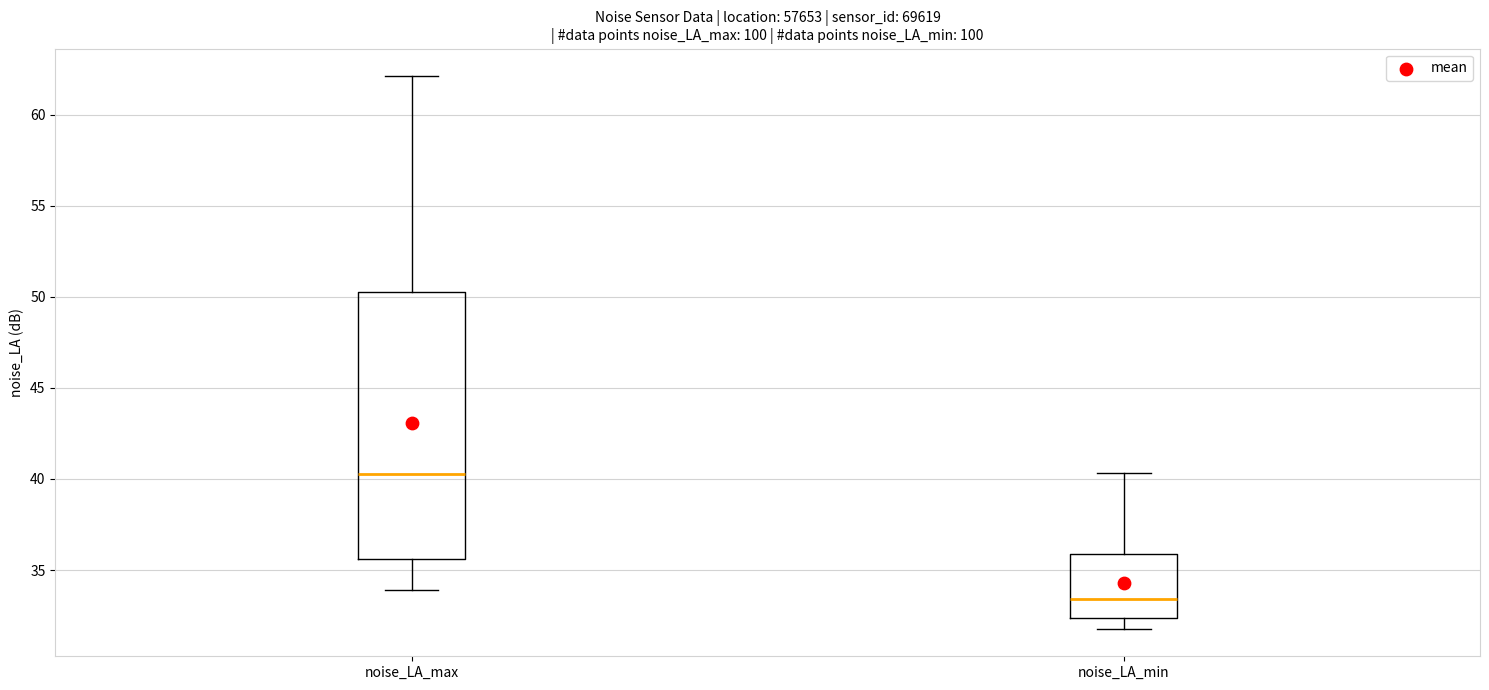

Reading left to right, read every box against the y-axis: the position of its median line, the range the box covers, and the ends of its whiskers. The values are not printed on the chart, so give them approximately, as read against the axis.

noise_LA_max: median 40.5, box 35.5 to 50.5, whiskers 34.0 to 62.0
noise_LA_min: median 33.5, box 32.5 to 36.0, whiskers 32.0 to 40.5